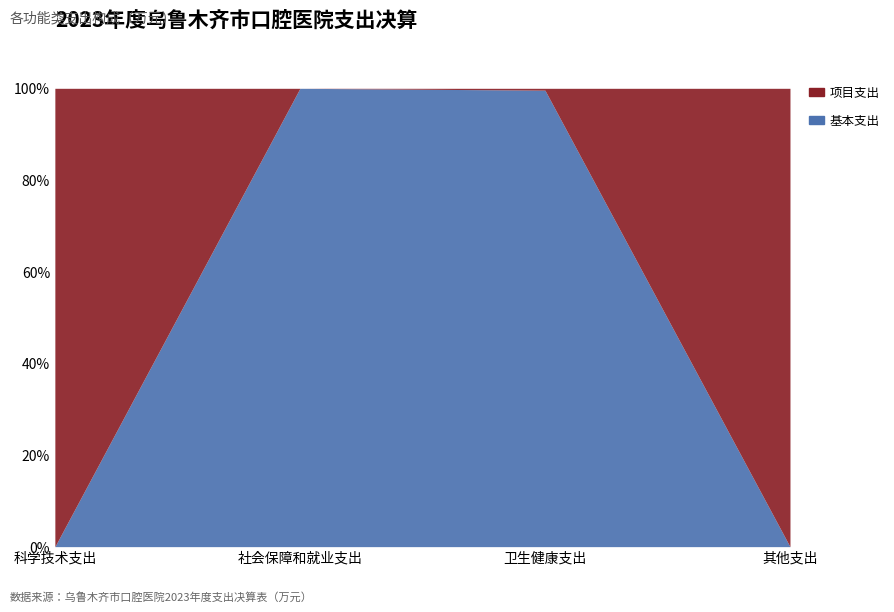

Which has a higher value, 其他支出 or 科学技术支出?

其他支出